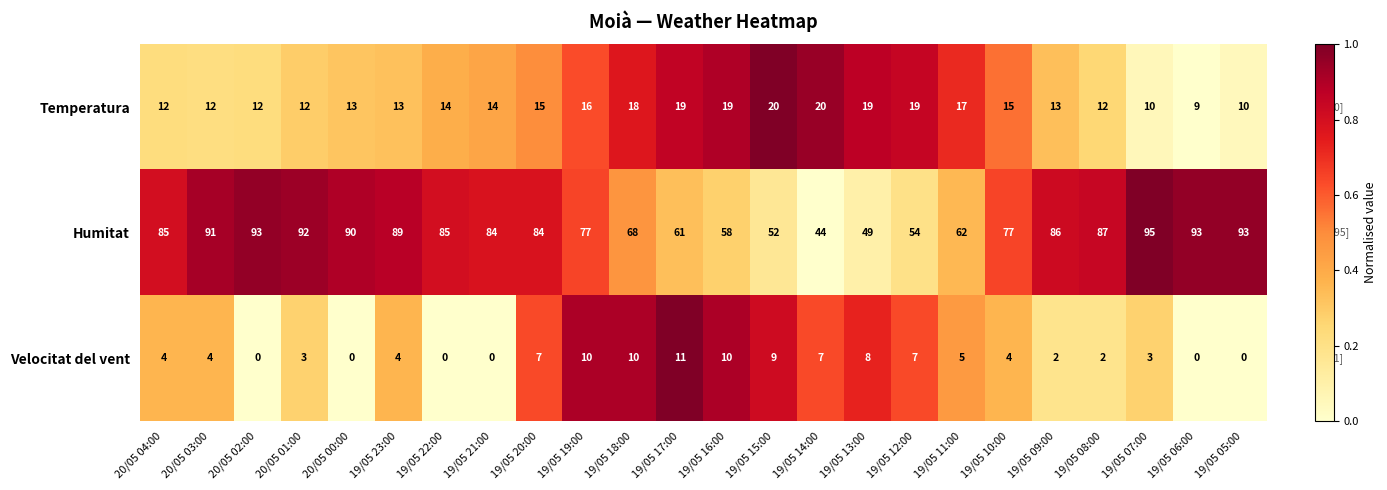

What is the sum of all Temperatura values?

353